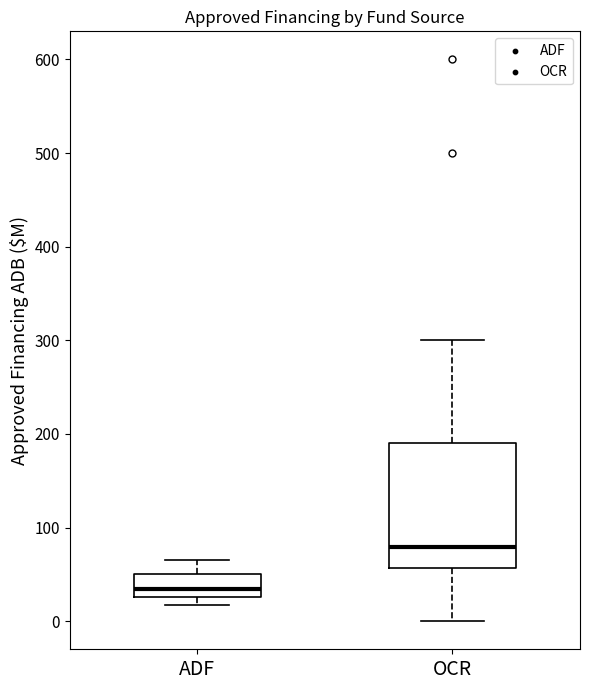

Which box's median line is the highest?

OCR